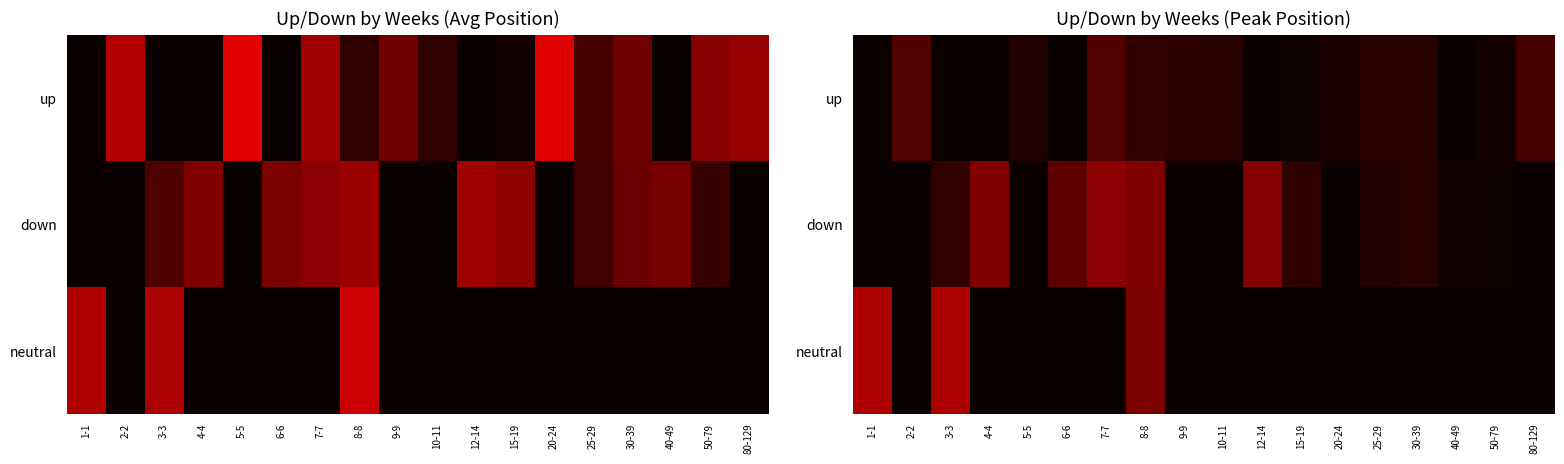

Between 3-3 and 50-79, which series saw the biggest shift?

neutral